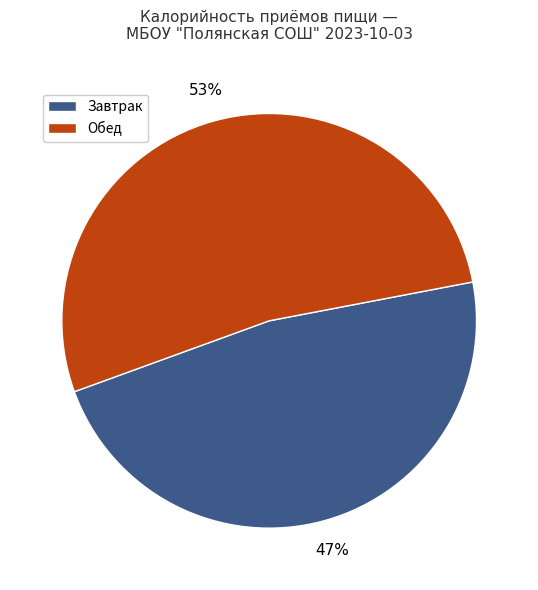

Does any single category account for the majority?

Yes